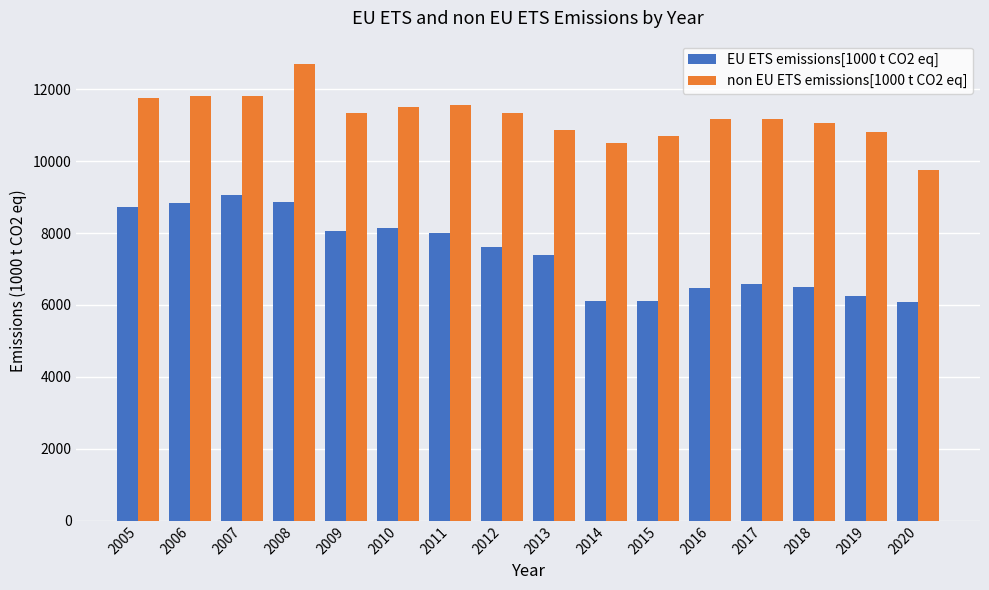

Count the number of data series in this chart.

2